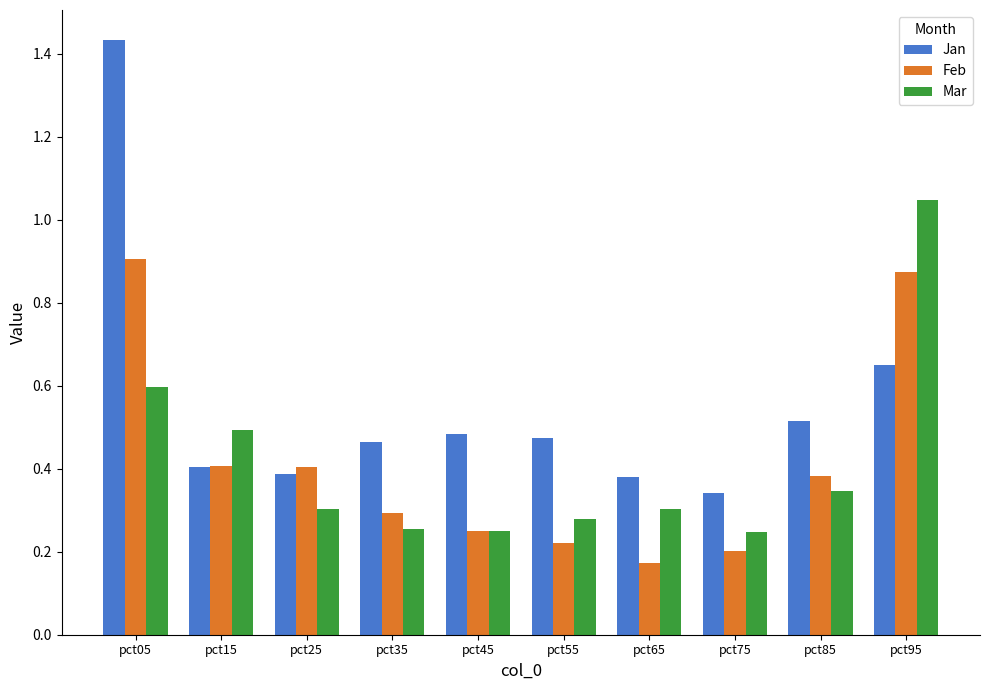

Which category has the highest value in the Feb series?

pct05